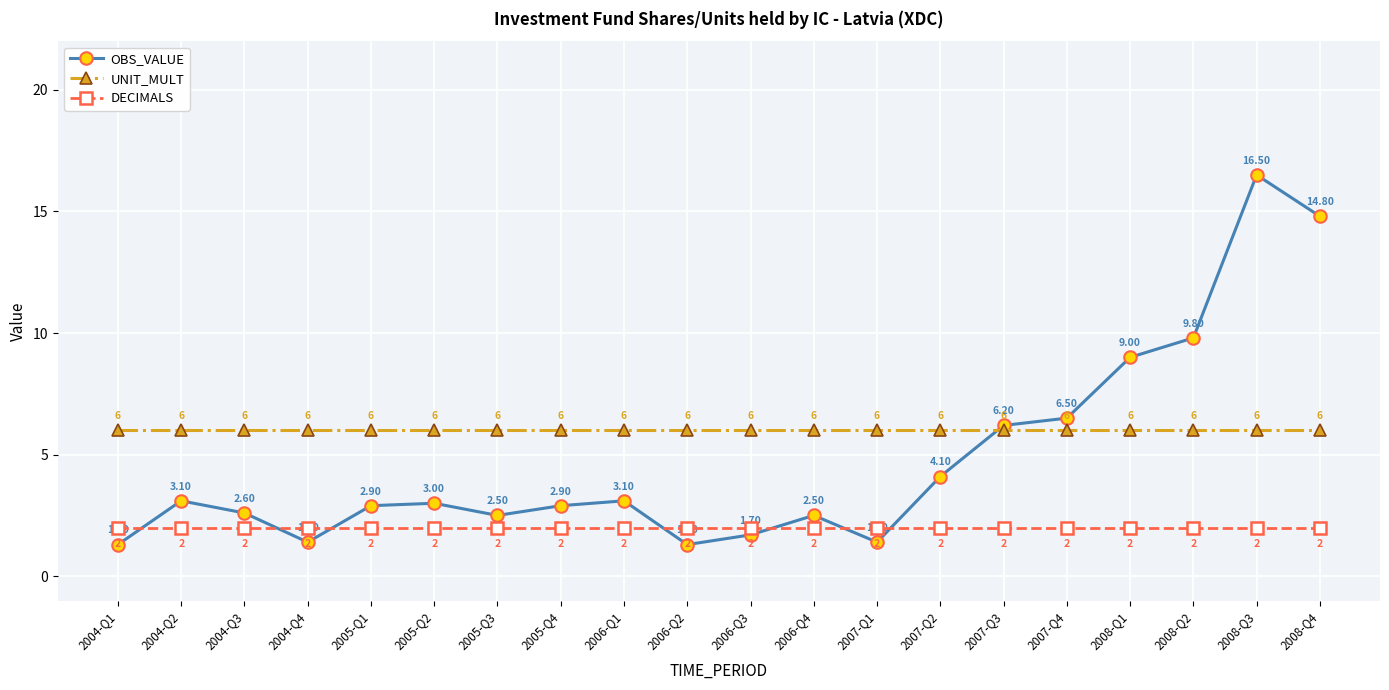

True or false: OBS_VALUE has more than 1 interior local peaks.

True